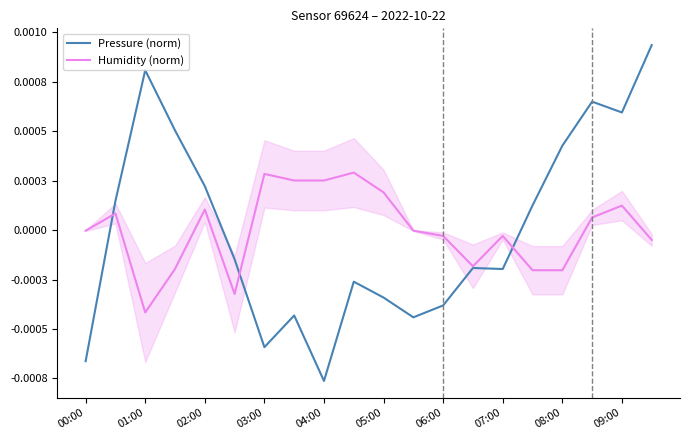

At how many categories does at least one series exceed 0?

14